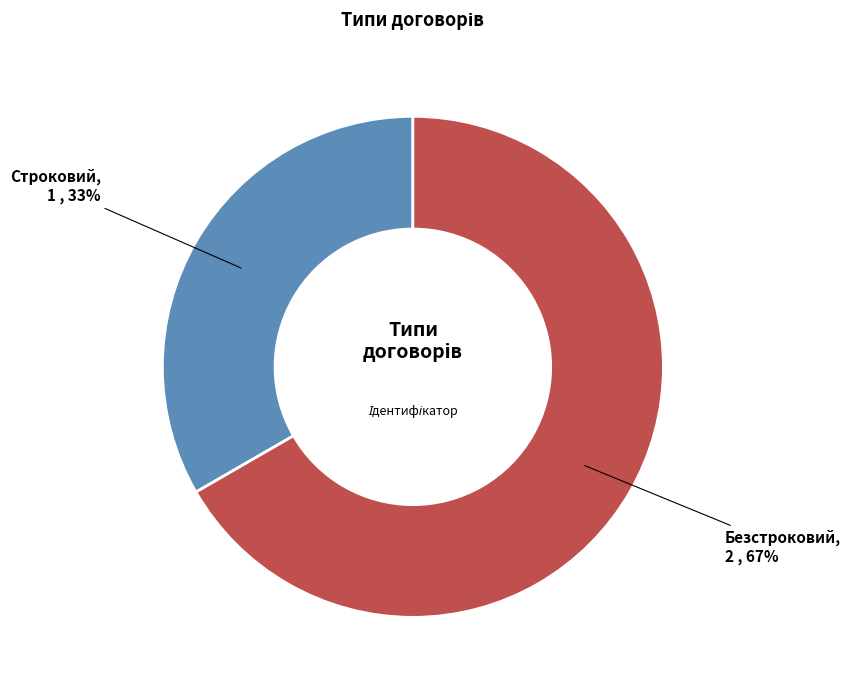

How many slices are in this pie chart?

2